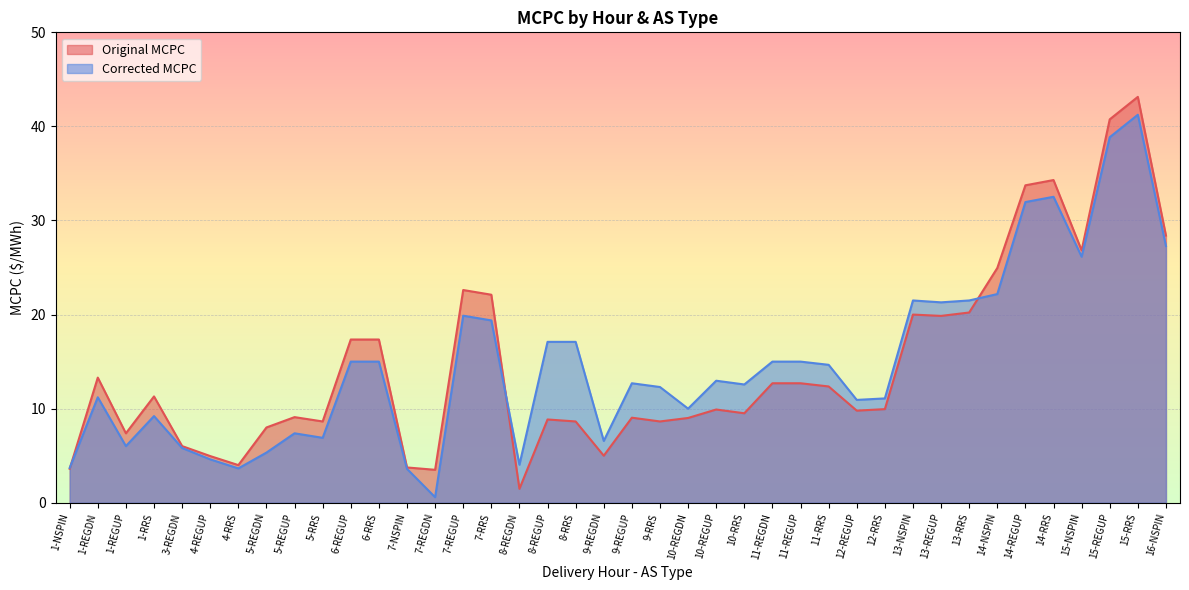

True or false: Corrected MCPC and Original MCPC intersect in this chart.

True